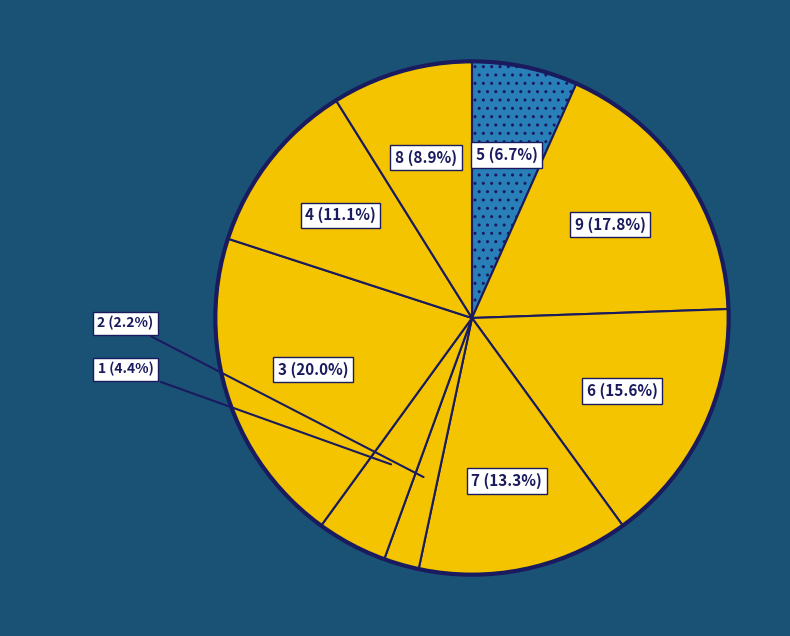

Rank the categories by value from highest to lowest.

3, 9, 6, 7, 4, 8, 5, 1, 2